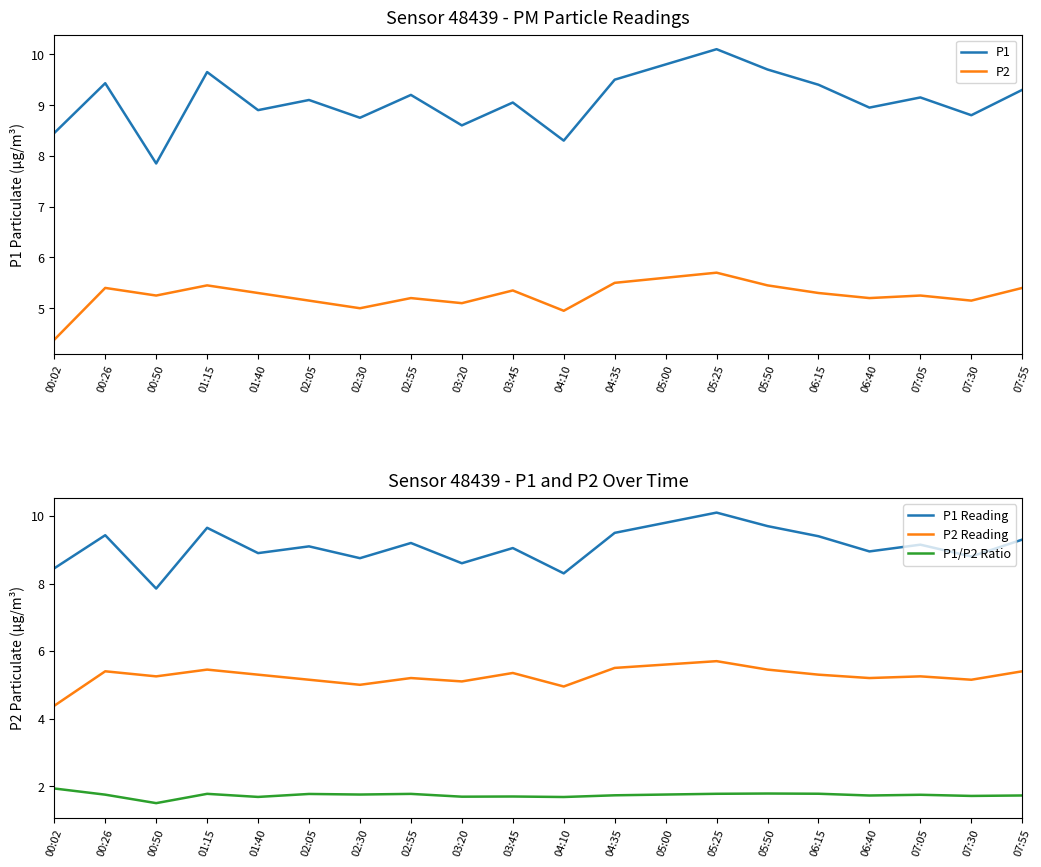

Which category has the highest value in the P2 Reading series?

05:25